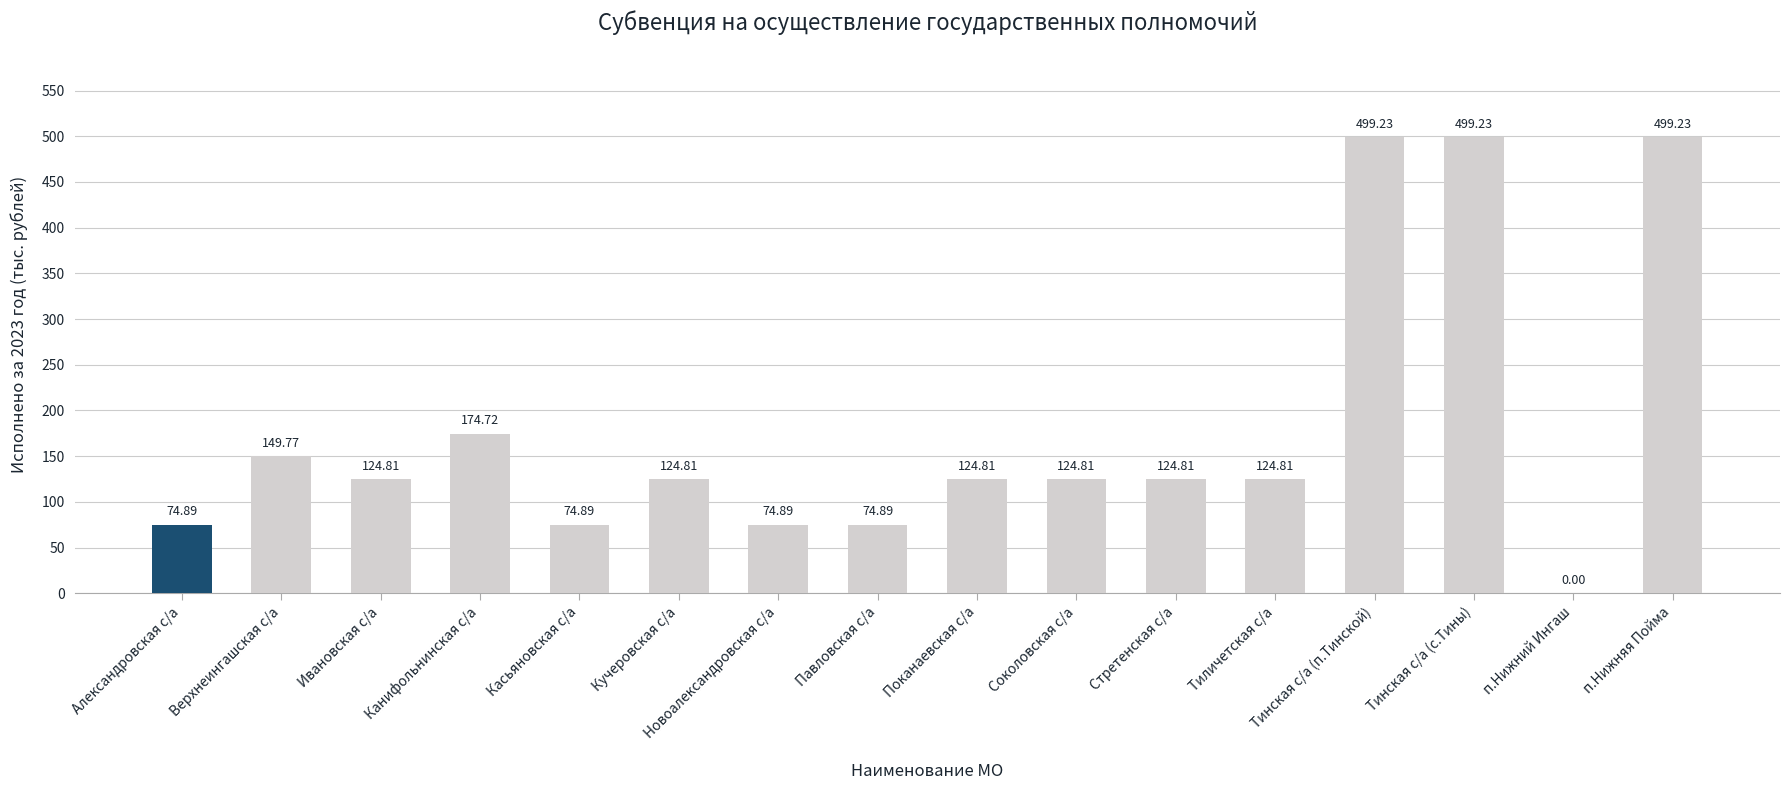

What is the change in value from Верхнеингашская с/а to Новоалександровская с/а?

-74.9